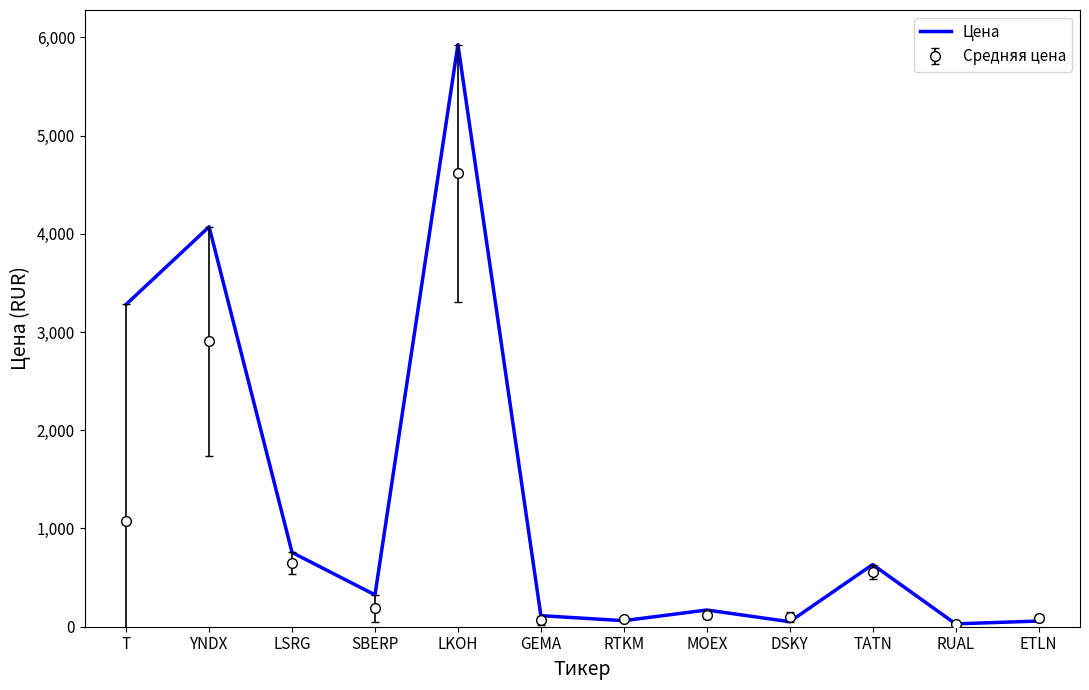

The value of Средняя цена at LKOH is 8277.4. True or false?

False